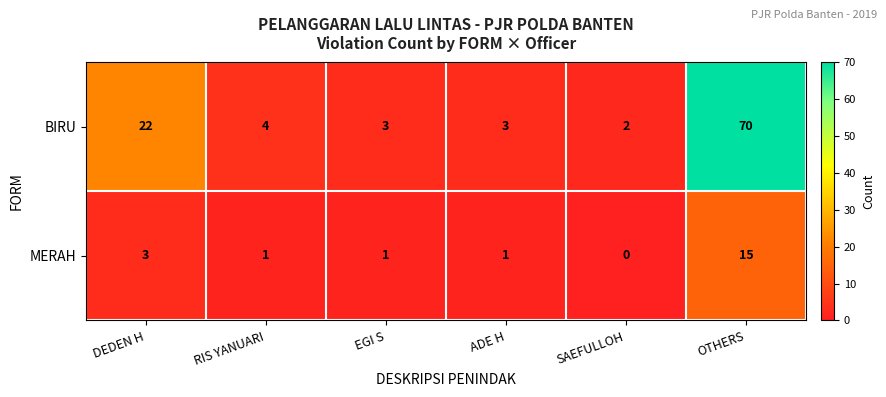

What is the sum of the BIRU values at RIS YANUARI and DEDEN H?

26